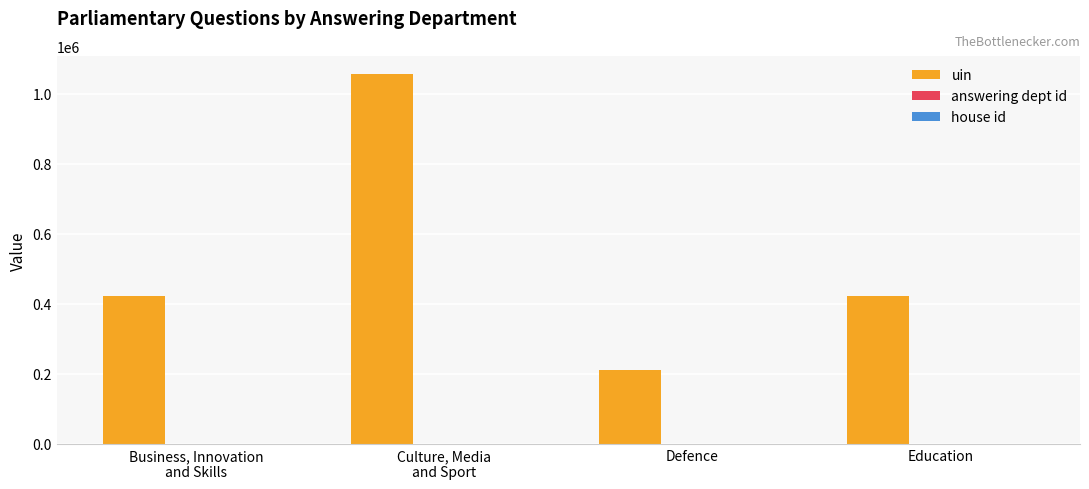

Which series changed the most between Culture, Media
and Sport and Defence?

uin